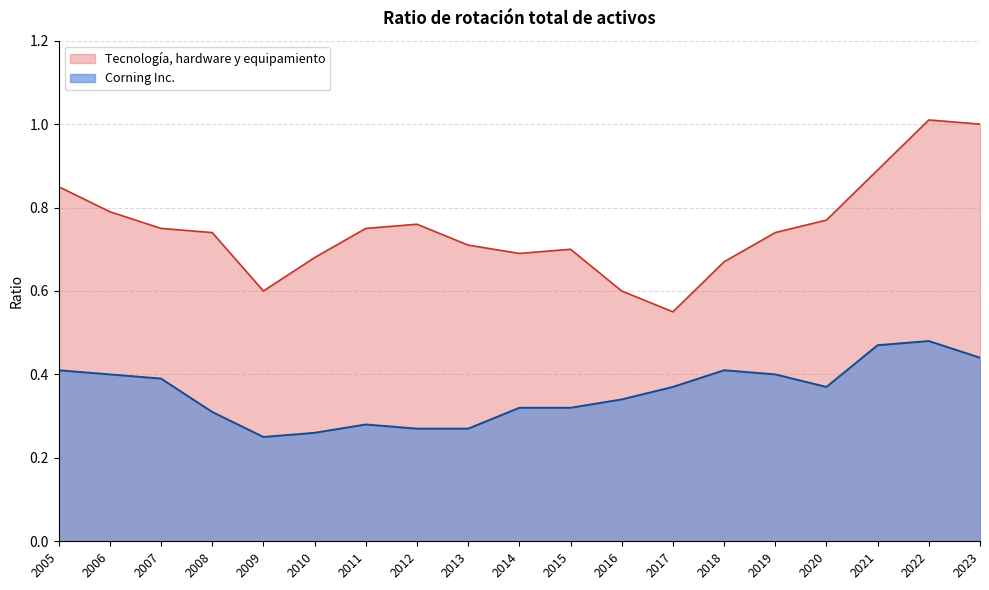

Which series has the widest spread of values?

Tecnología, hardware y equipamiento